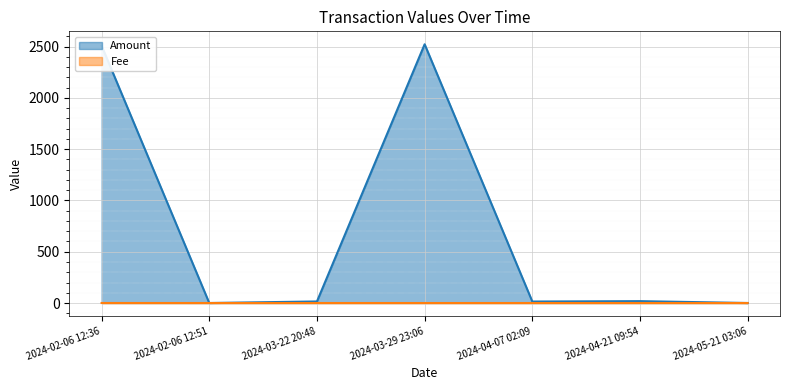

How many lines are shown in the chart?

2